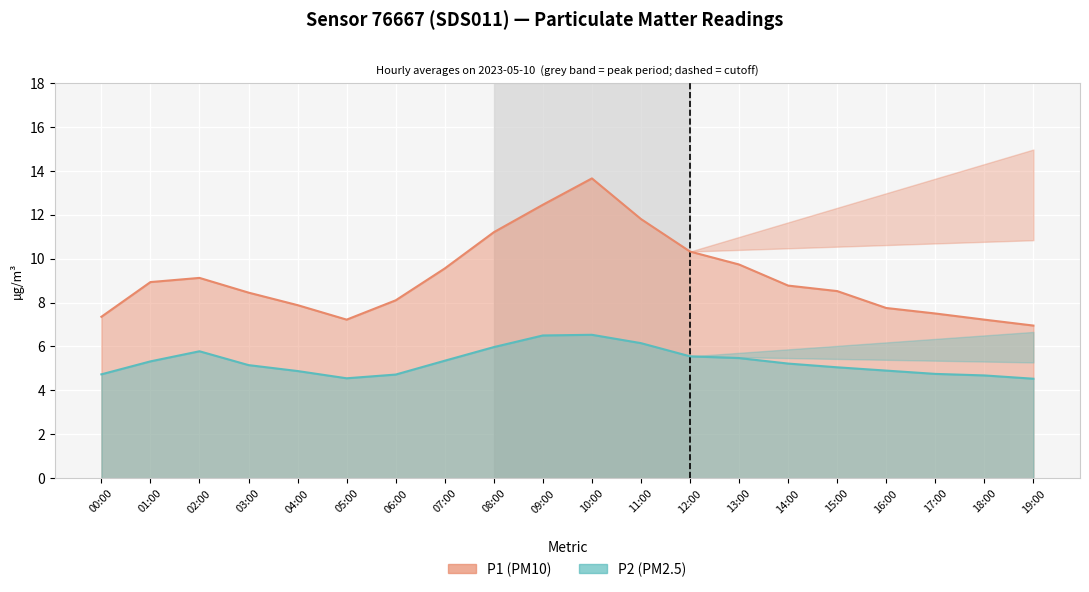

Where is the first local minimum for P2?

05:00